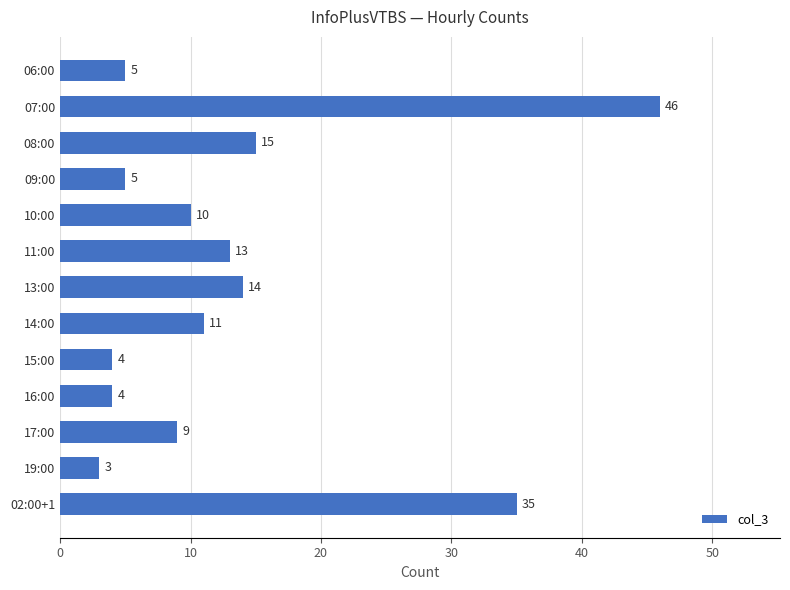

Reading top to bottom, extract all data points from this chart.

06:00=5	07:00=46	08:00=15	09:00=5	10:00=10	11:00=13	13:00=14	14:00=11	15:00=4	16:00=4	17:00=9	19:00=3	02:00+1=35